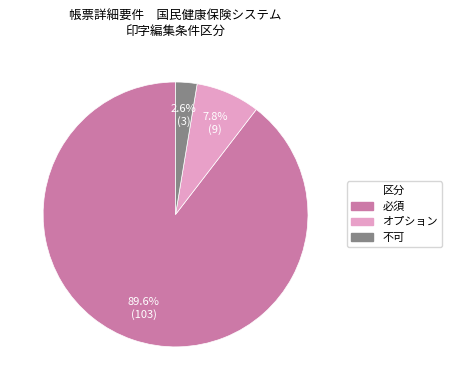

Rank the categories by value from highest to lowest.

必須, オプション, 不可